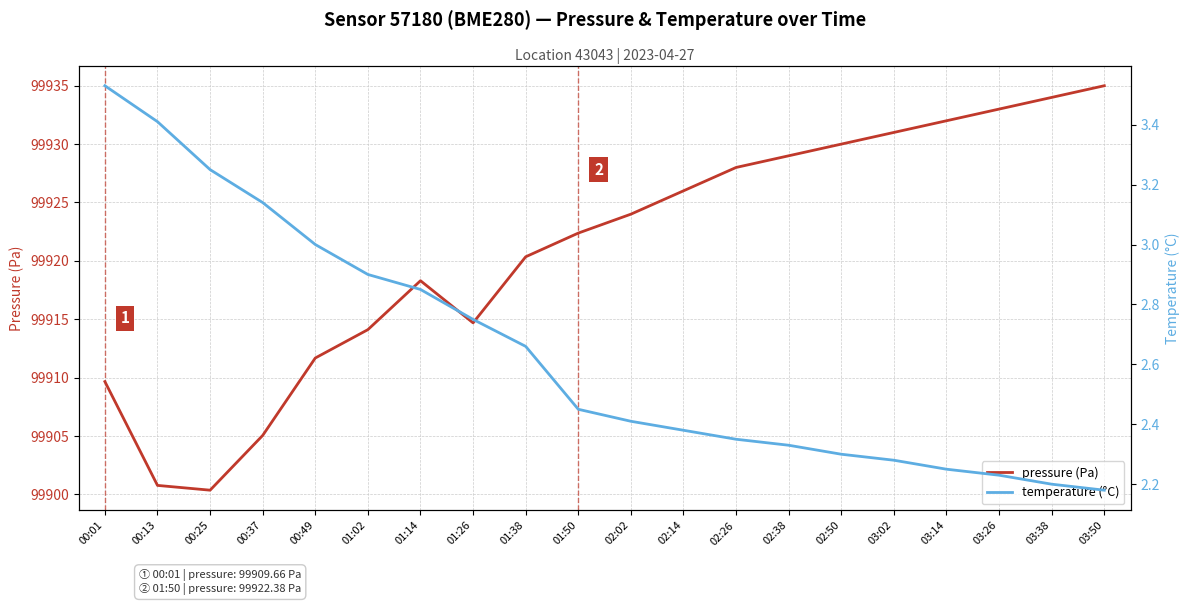

What is the minimum value shown in the chart?

2.2